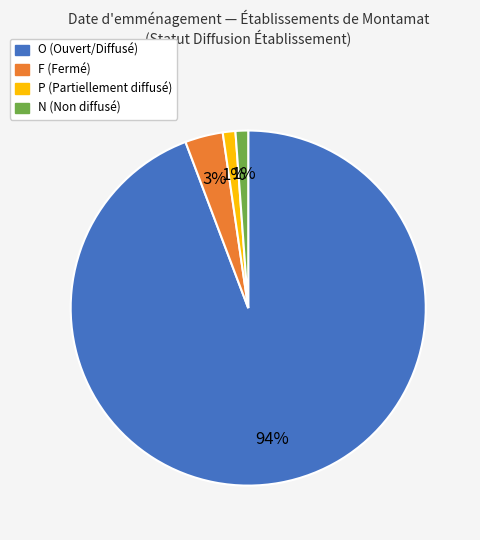

To the nearest percent, what is the combined percentage of O (Ouvert/Diffusé) and F (Fermé)?

98%